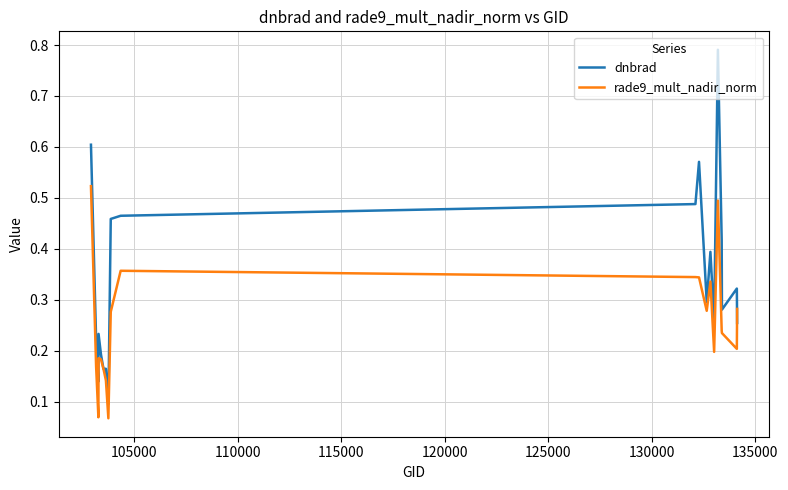

Rank the series by their average value, from lowest to highest.

rade9_mult_nadir_norm, dnbrad